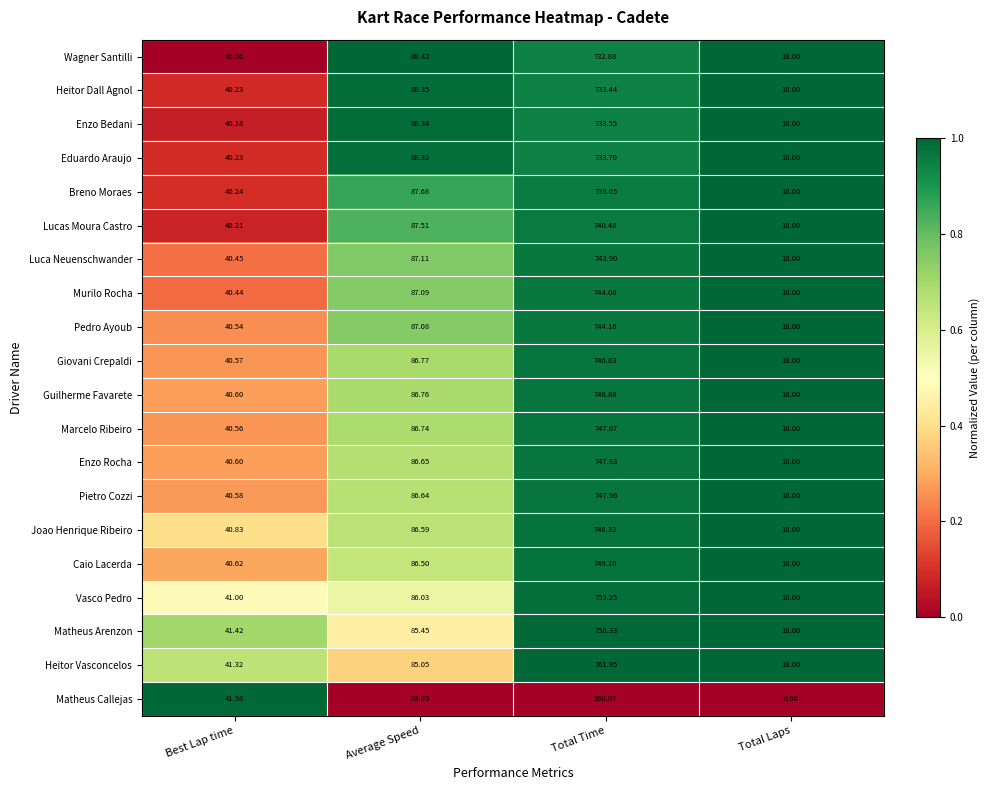

Which series has the largest range (max minus min)?

Heitor Vasconcelos